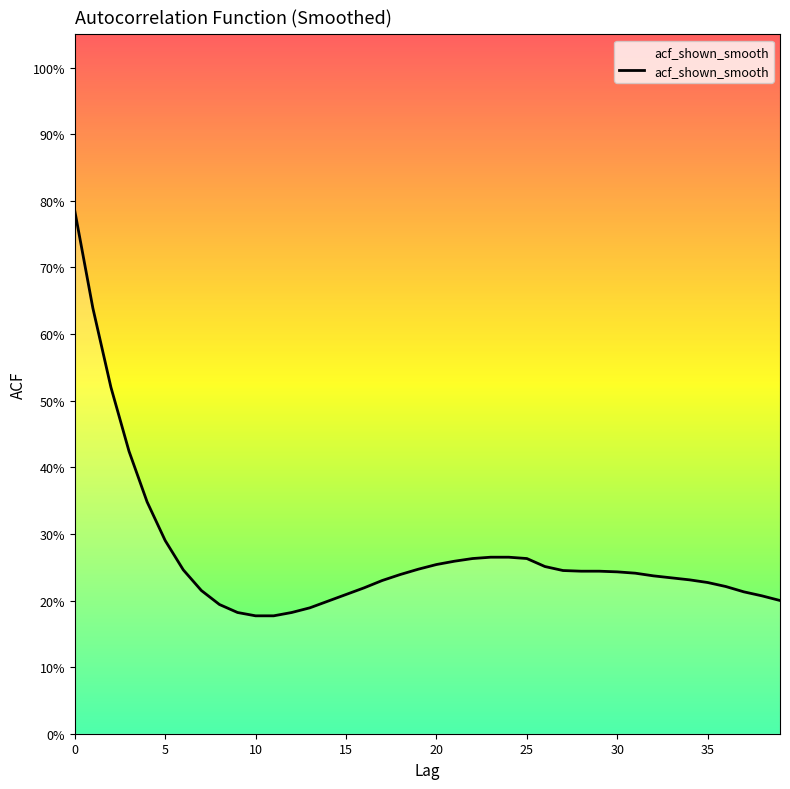

Reading left to right, extract all data points from this chart.

0.8	0.6	0.5	0.4	0.3	0.3	0.2	0.2	0.2	0.2	0.2	0.2	0.2	0.2	0.2	0.2	0.2	0.2	0.2	0.2	0.3	0.3	0.3	0.3	0.3	0.3	0.3	0.2	0.2	0.2	0.2	0.2	0.2	0.2	0.2	0.2	0.2	0.2	0.2	0.2